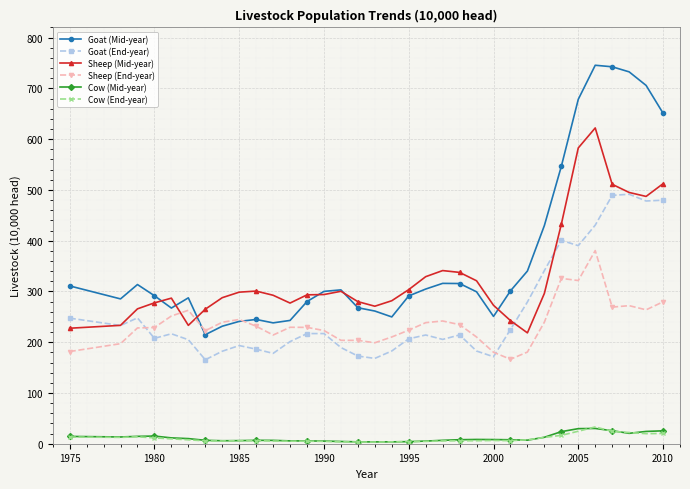

At how many categories does at least one series exceed 690?

4